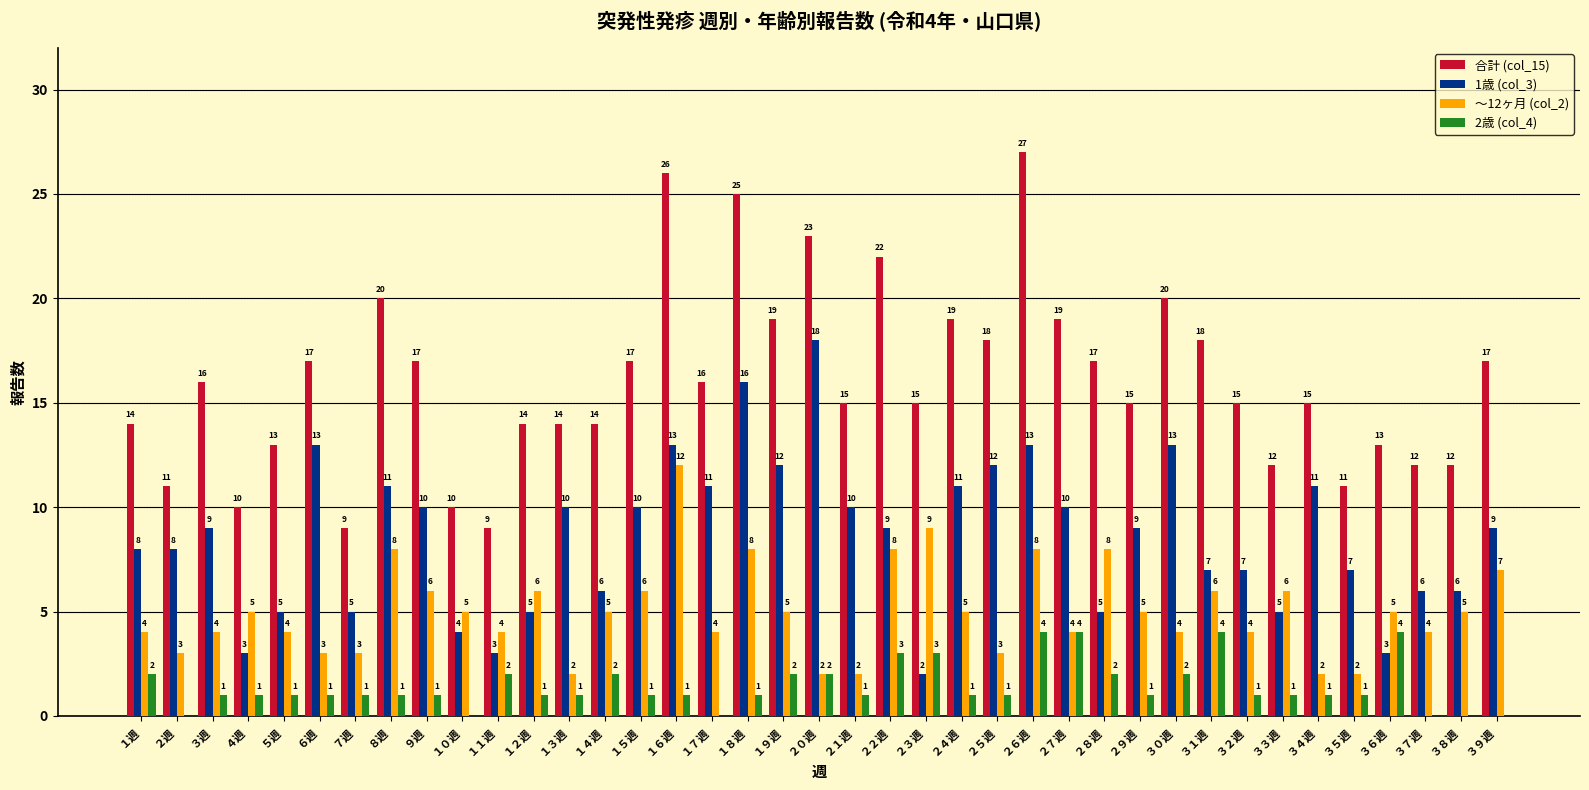

Reading left to right, what are all the values shown in this chart?

合計 (col_15): 14	11	16	10	13	17	9	20	17	10	9	14	14	14	17	26	16	25	19	23	15	22	15	19	18	27	19	17	15	20	18	15	12	15	11	13	12	12	17
1歳 (col_3): 8	8	9	3	5	13	5	11	10	4	3	5	10	6	10	13	11	16	12	18	10	9	2	11	12	13	10	5	9	13	7	7	5	11	7	3	6	6	9
～12ヶ月 (col_2): 4	3	4	5	4	3	3	8	6	5	4	6	2	5	6	12	4	8	5	2	2	8	9	5	3	8	4	8	5	4	6	4	6	2	2	5	4	5	7
2歳 (col_4): 2	0	1	1	1	1	1	1	1	0	2	1	1	2	1	1	0	1	2	2	1	3	3	1	1	4	4	2	1	2	4	1	1	1	1	4	0	0	0